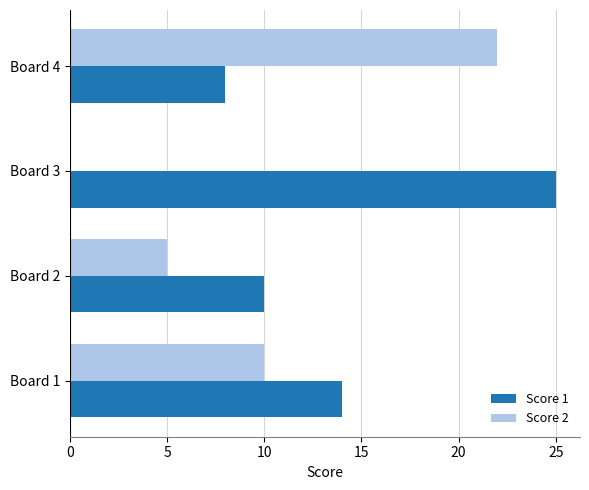

At which label is Score 2 closest to 11?

Board 1